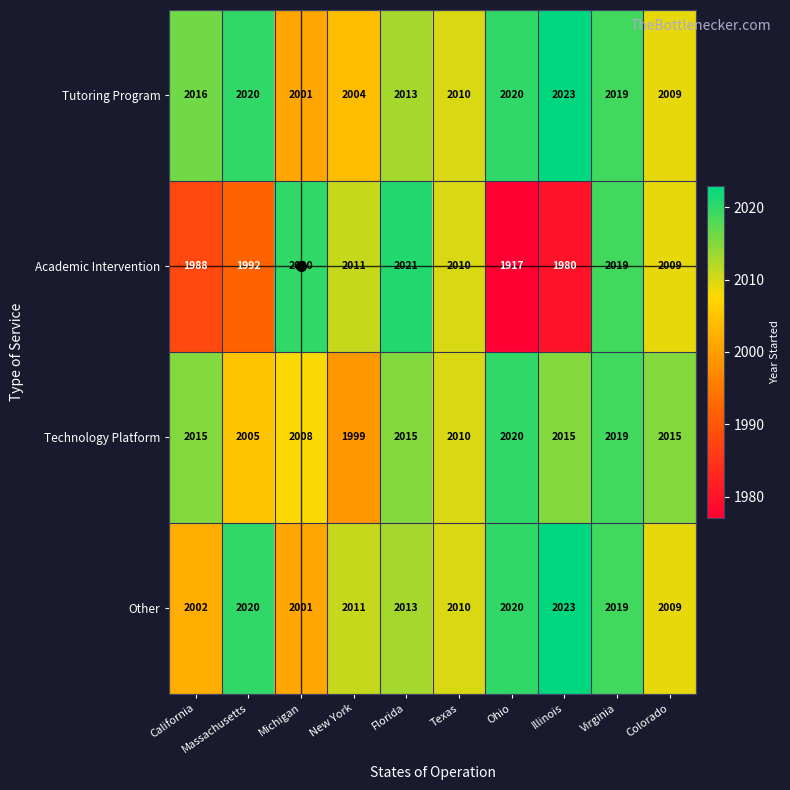

Which series changed the most between Michigan and New York?

Other